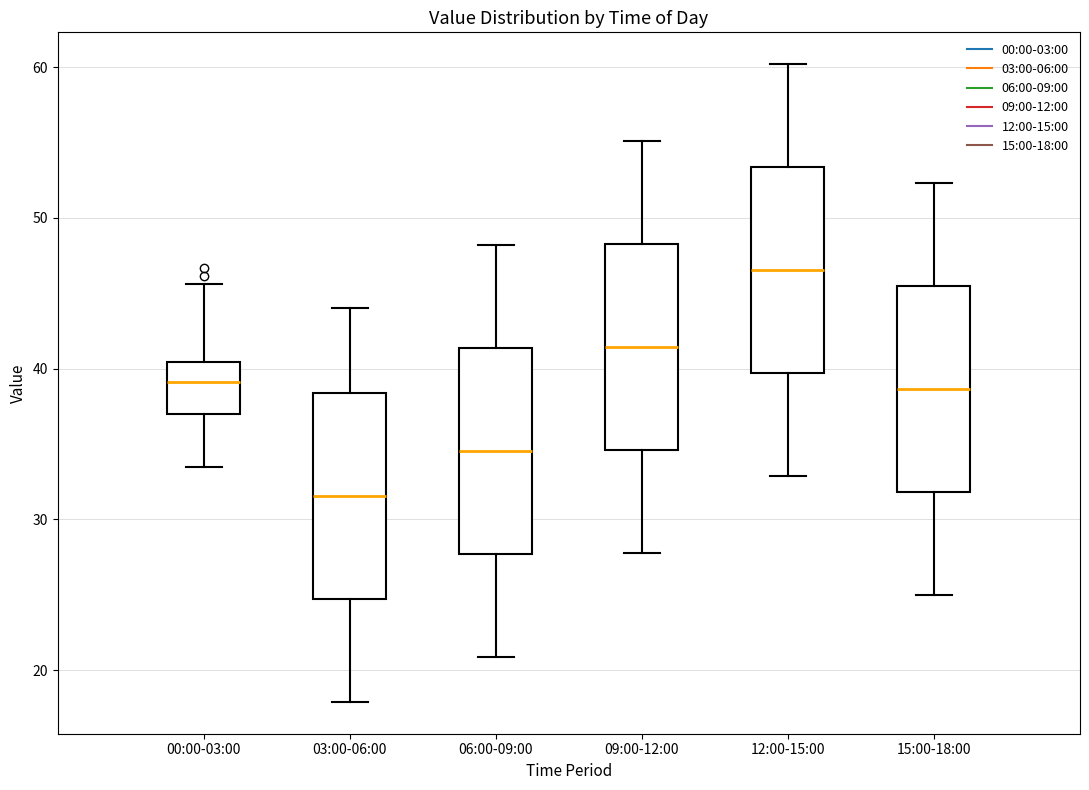

Reading left to right, read every box against the y-axis: the position of its median line, the range the box covers, and the ends of its whiskers. The values are not printed on the chart, so give them approximately, as read against the axis.

00:00-03:00: median 39, box 37 to 40, whiskers 33 to 46
03:00-06:00: median 32, box 25 to 38, whiskers 18 to 44
06:00-09:00: median 35, box 28 to 41, whiskers 21 to 48
09:00-12:00: median 41, box 35 to 48, whiskers 28 to 55
12:00-15:00: median 47, box 40 to 53, whiskers 33 to 60
15:00-18:00: median 39, box 32 to 45, whiskers 25 to 52